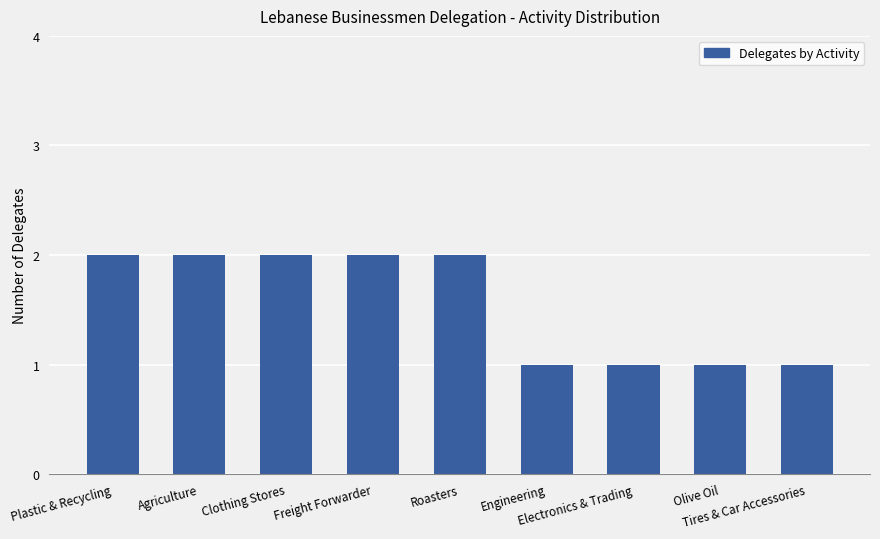

What is the label of the 2nd bar from the left?

Agriculture